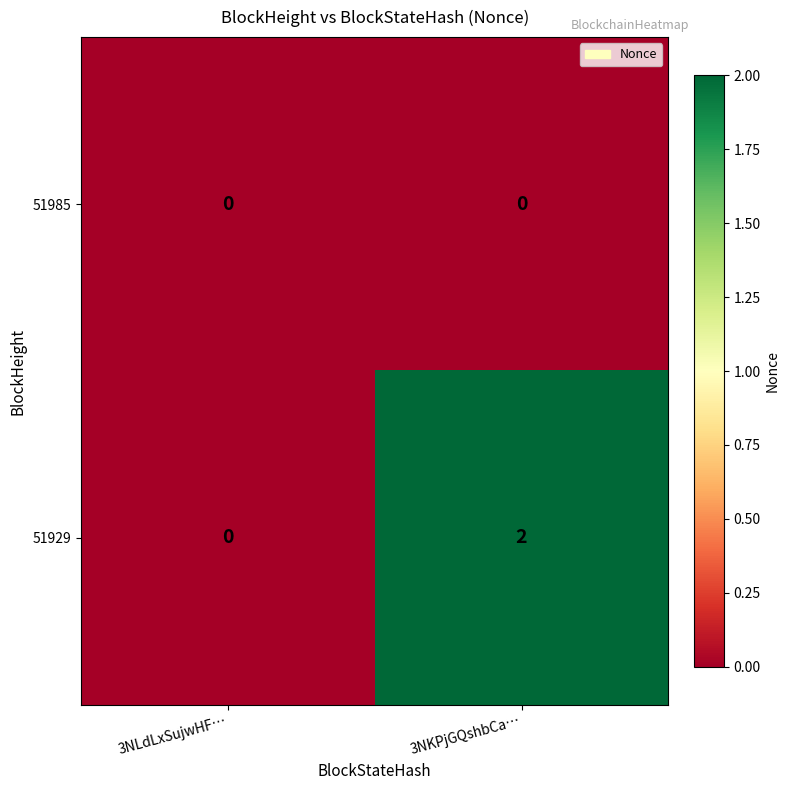

Reading left to right, transcribe all the data shown in this chart.

51985: 3NLdLxSujwHF…=0	3NKPjGQshbCa…=0
51929: 3NLdLxSujwHF…=0	3NKPjGQshbCa…=2